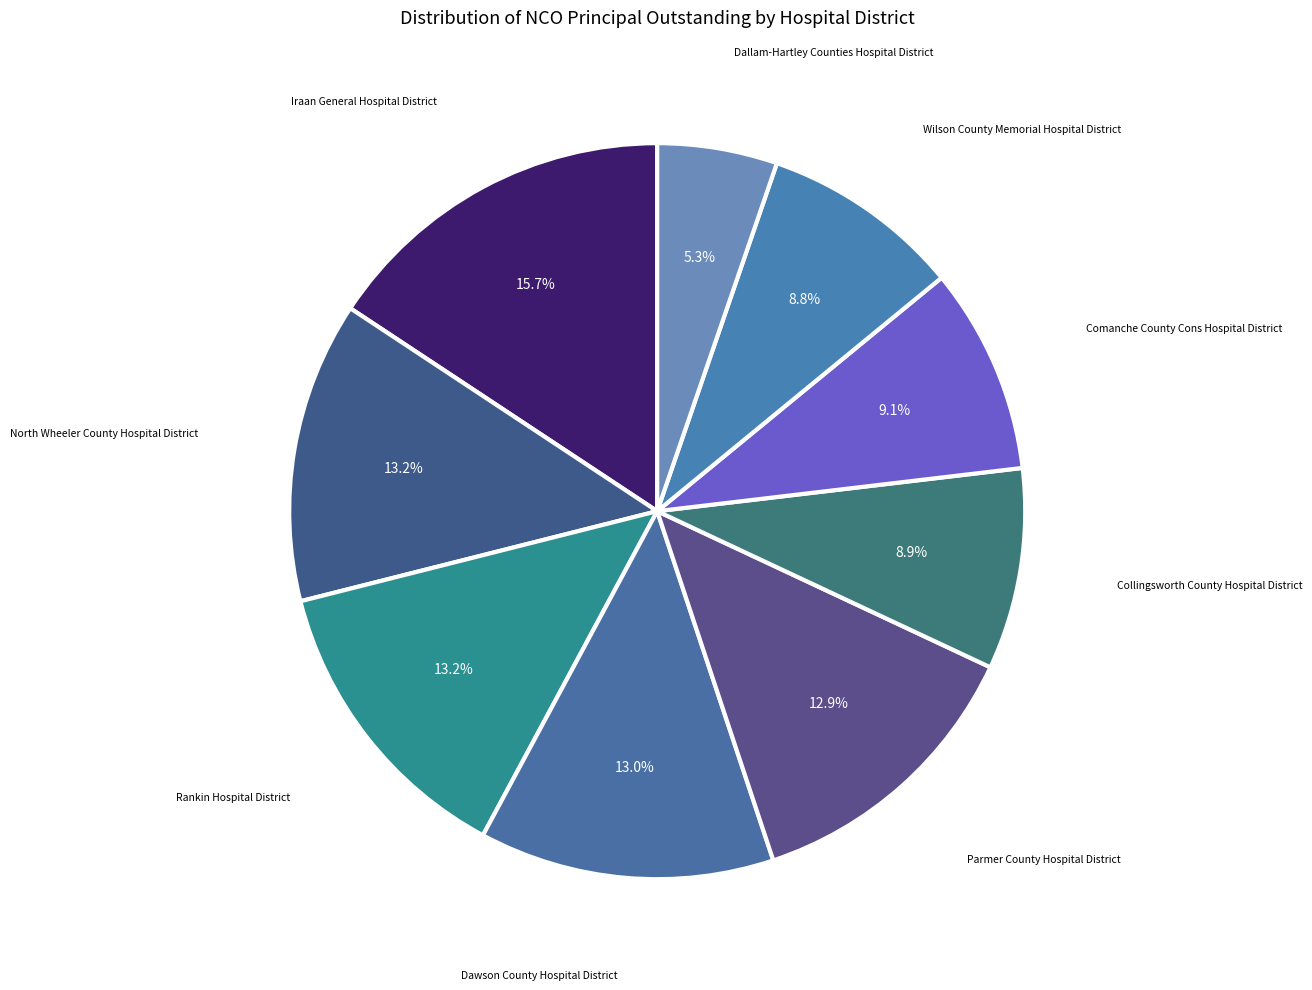

Rank the categories by value from lowest to highest.

Dallam-Hartley Counties Hospital District, Wilson County Memorial Hospital District, Collingsworth County Hospital District, Comanche County Cons Hospital District, Parmer County Hospital District, Dawson County Hospital District, Rankin Hospital District, North Wheeler County Hospital District, Iraan General Hospital District